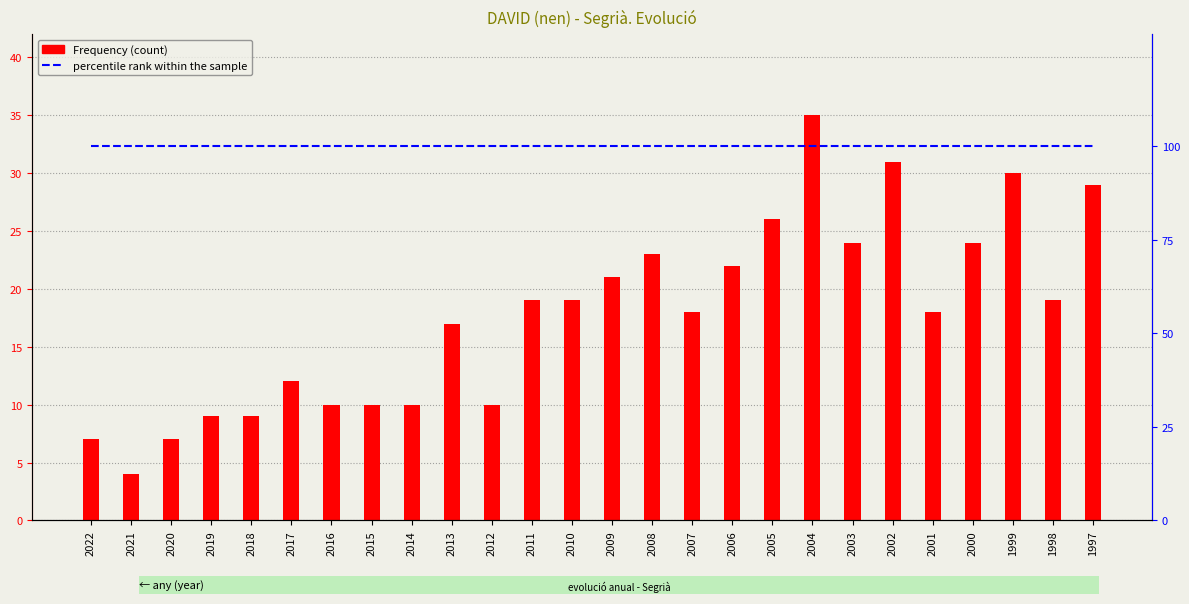

At how many categories does at least one series exceed 46?

26